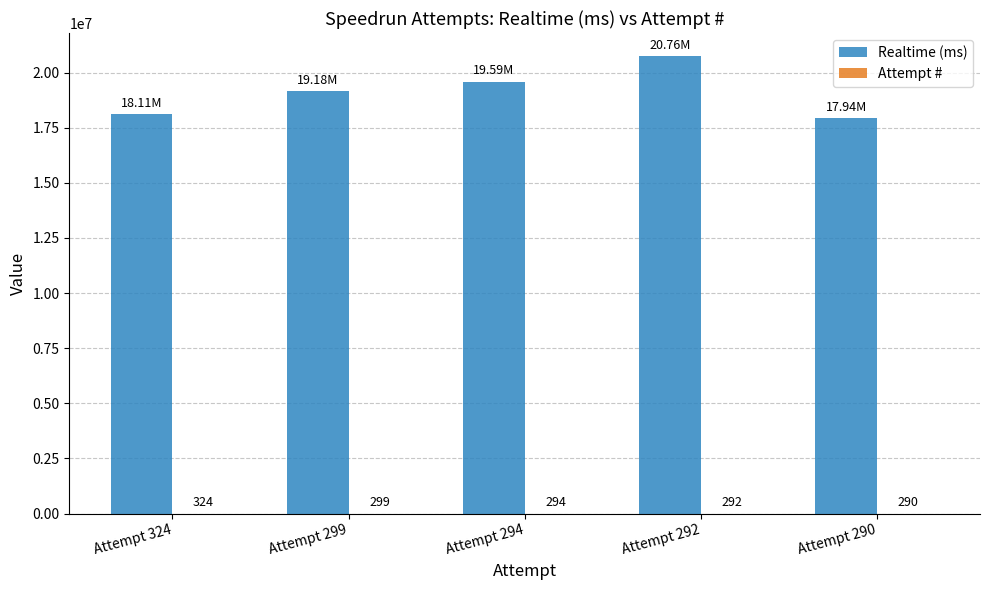

At which category is the sum across all series the highest?

Attempt 292